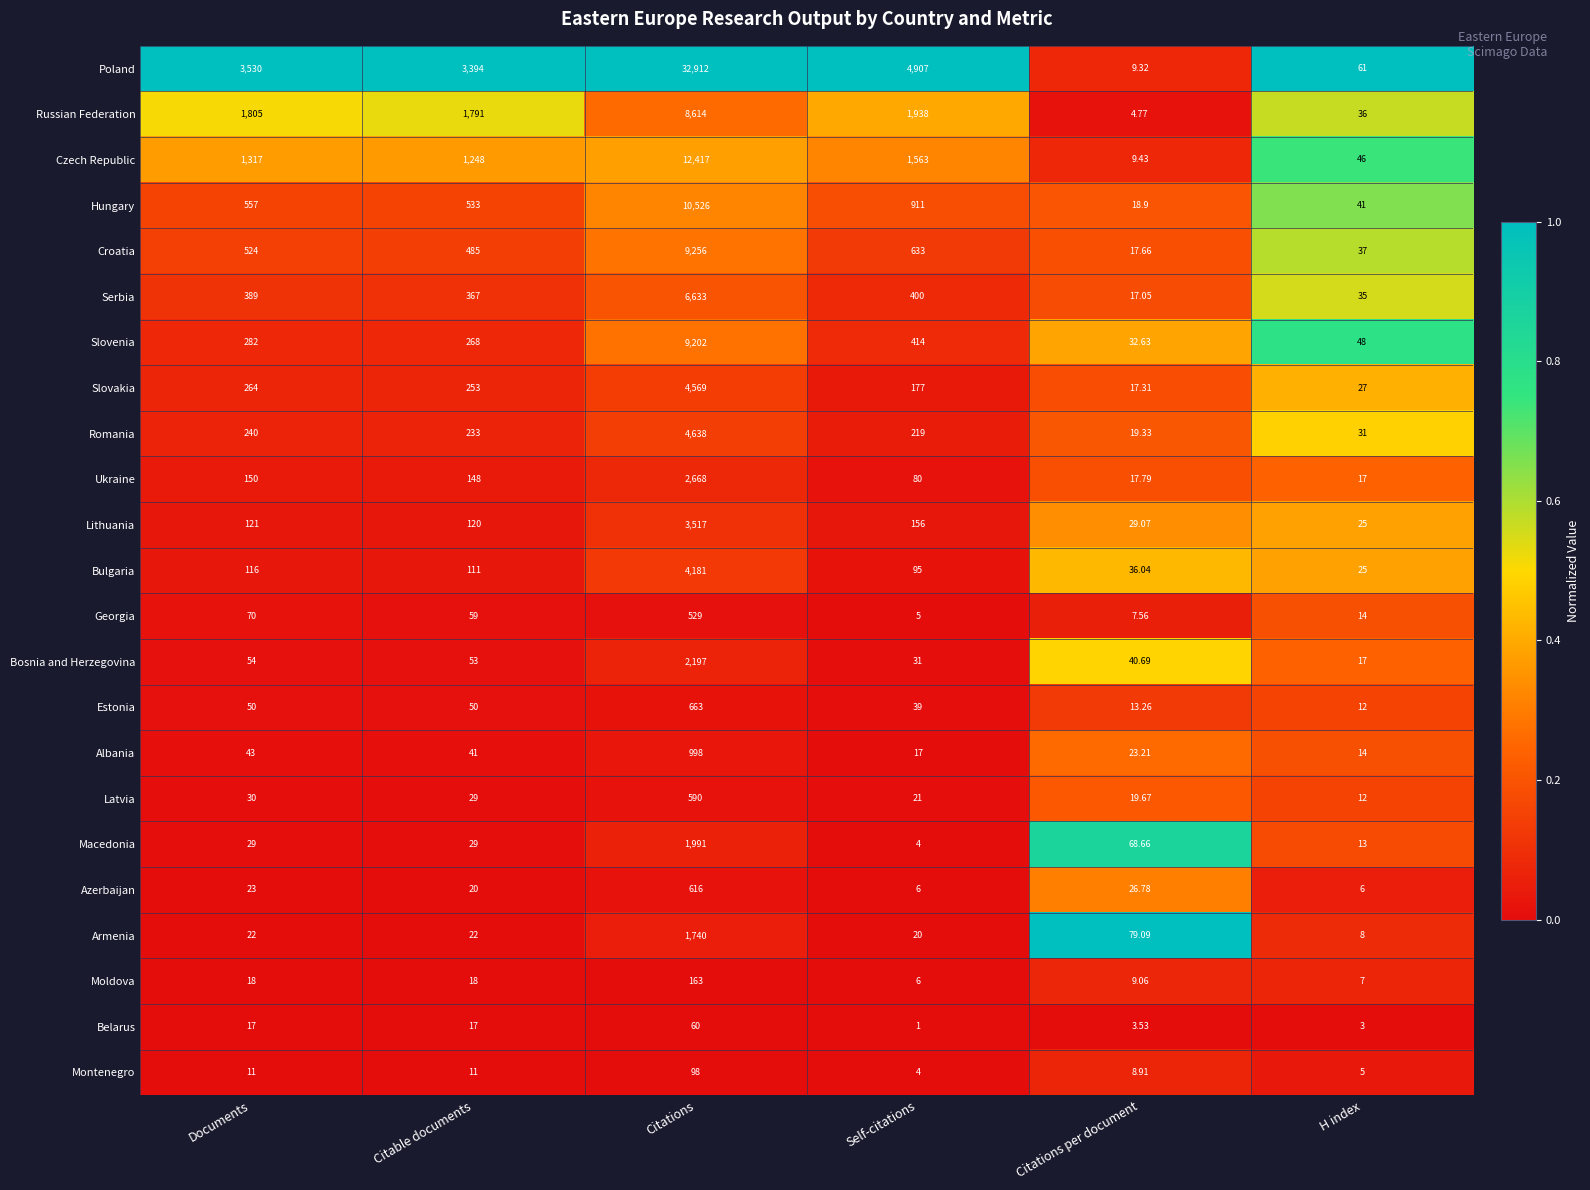

Is the value of Slovakia at Citations per document greater than the value of Moldova at H index?

Yes